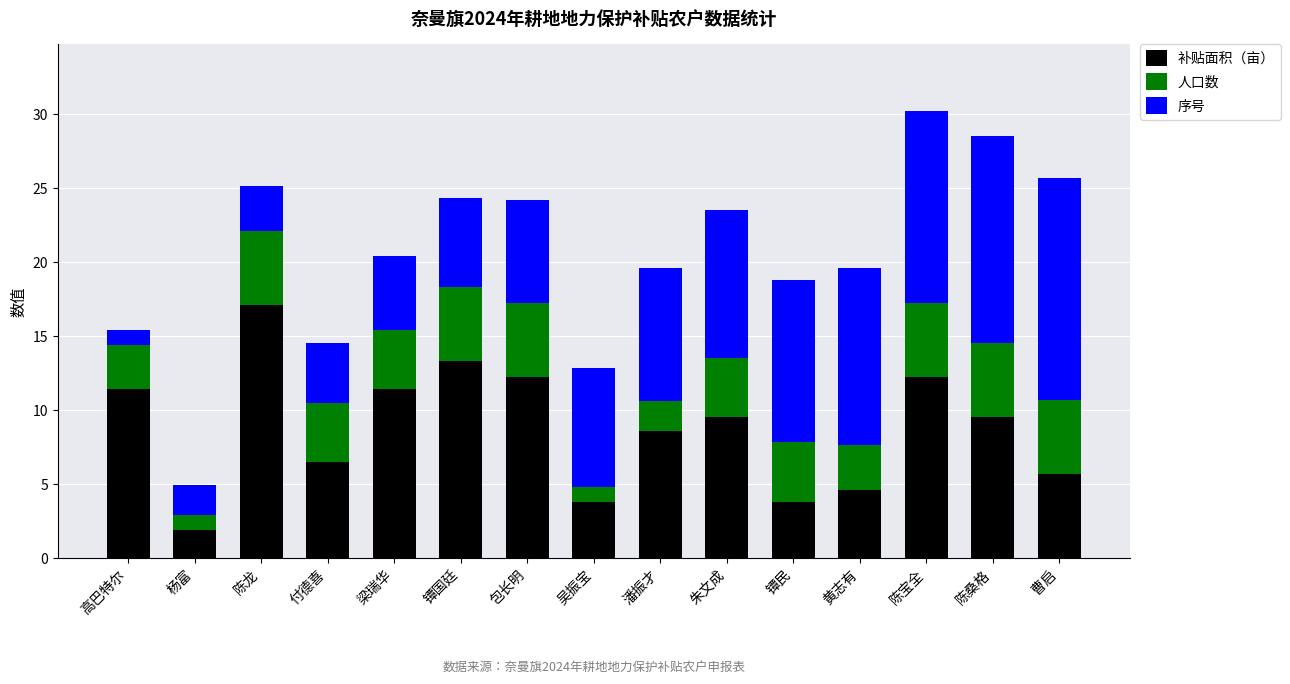

What is the difference between the 补贴面积（亩） values at 梁瑞华 and 黄志有?

6.8